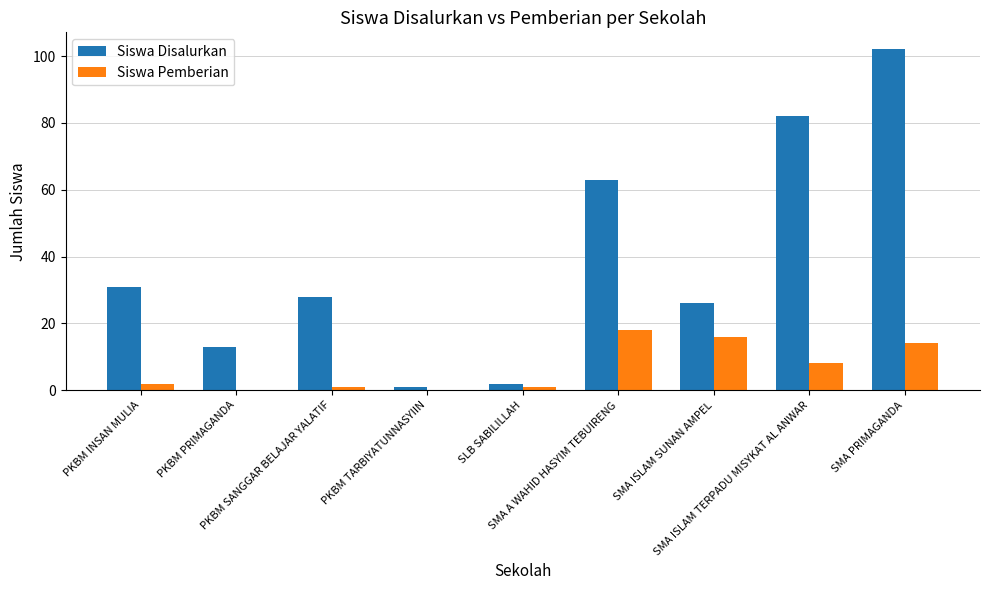

What is the maximum value for Siswa Pemberian?

18